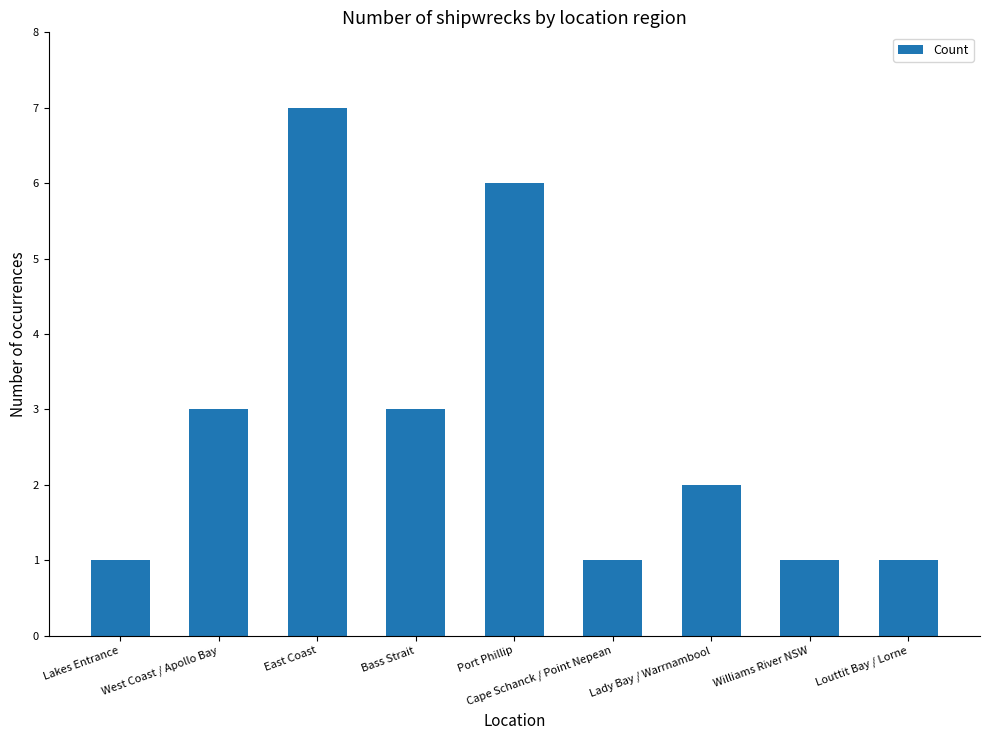

Which has a higher value, Bass Strait or Port Phillip?

Port Phillip